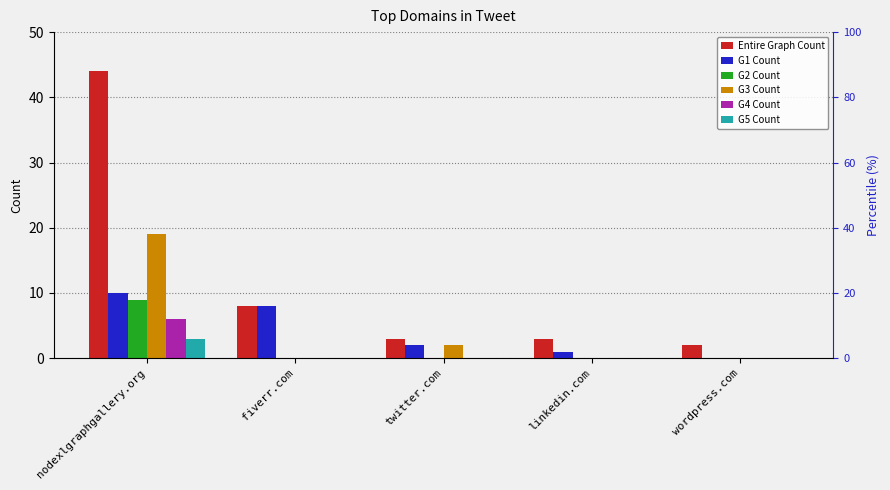

Reading left to right, transcribe all the data shown in this chart.

Entire Graph Count: nodexlgraphgallery.org=44	fiverr.com=8	twitter.com=3	linkedin.com=3	wordpress.com=2
G1 Count: nodexlgraphgallery.org=10	fiverr.com=8	twitter.com=2	linkedin.com=1	wordpress.com=0
G2 Count: nodexlgraphgallery.org=9	fiverr.com=0	twitter.com=0	linkedin.com=0	wordpress.com=0
G3 Count: nodexlgraphgallery.org=19	fiverr.com=0	twitter.com=2	linkedin.com=0	wordpress.com=0
G4 Count: nodexlgraphgallery.org=6	fiverr.com=0	twitter.com=0	linkedin.com=0	wordpress.com=0
G5 Count: nodexlgraphgallery.org=3	fiverr.com=0	twitter.com=0	linkedin.com=0	wordpress.com=0